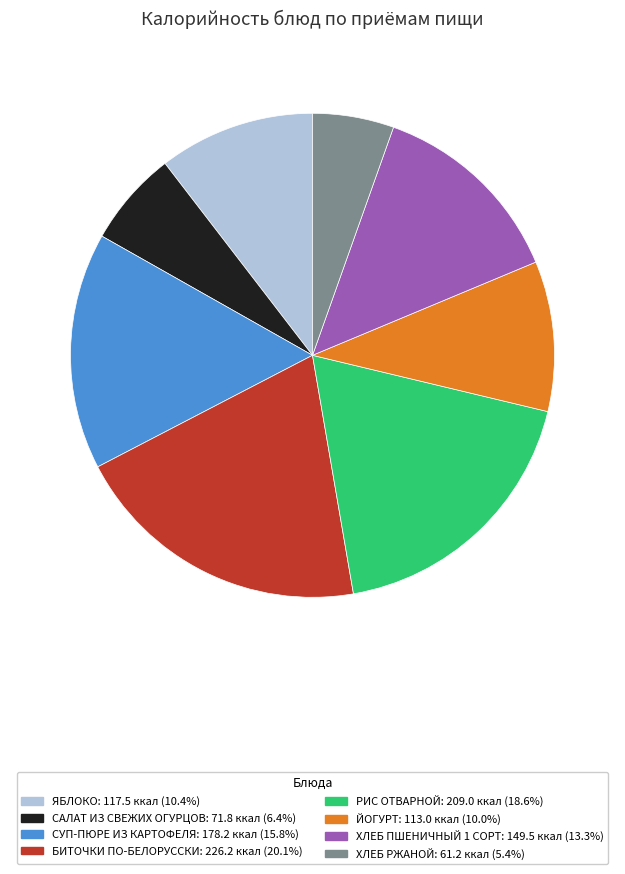

True or false: РИС ОТВАРНОЙ accounts for 19% of the total.

True